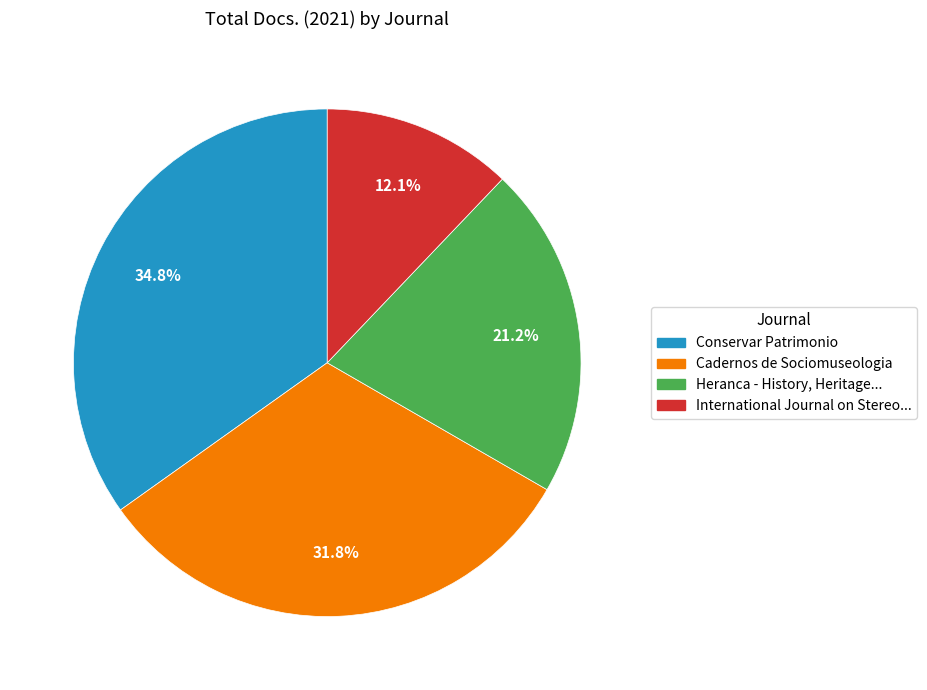

How many slices are in this pie chart?

4